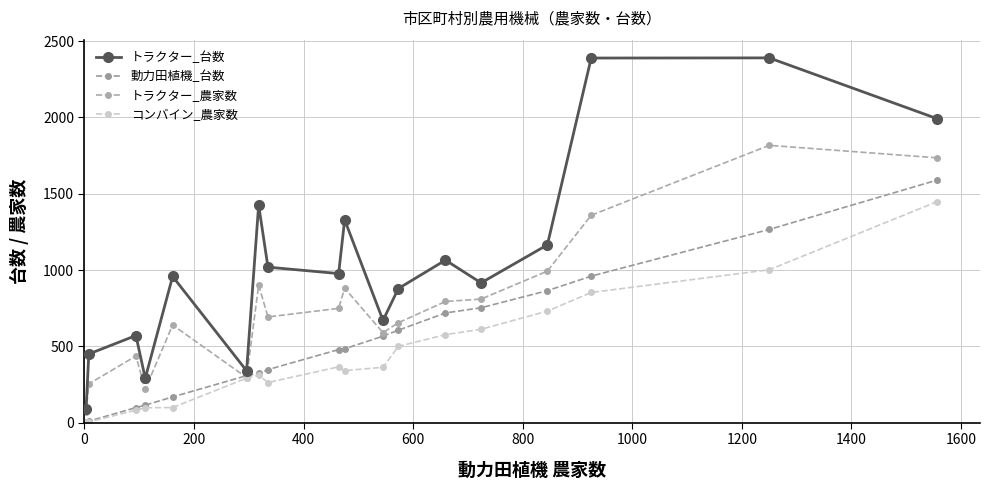

How many lines are shown in the chart?

4